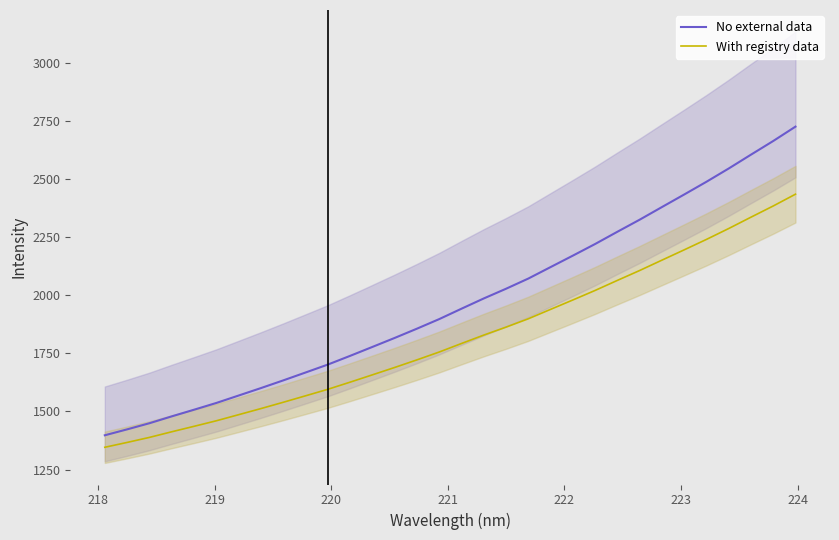

What is the sum of all No external data values?

63021.3